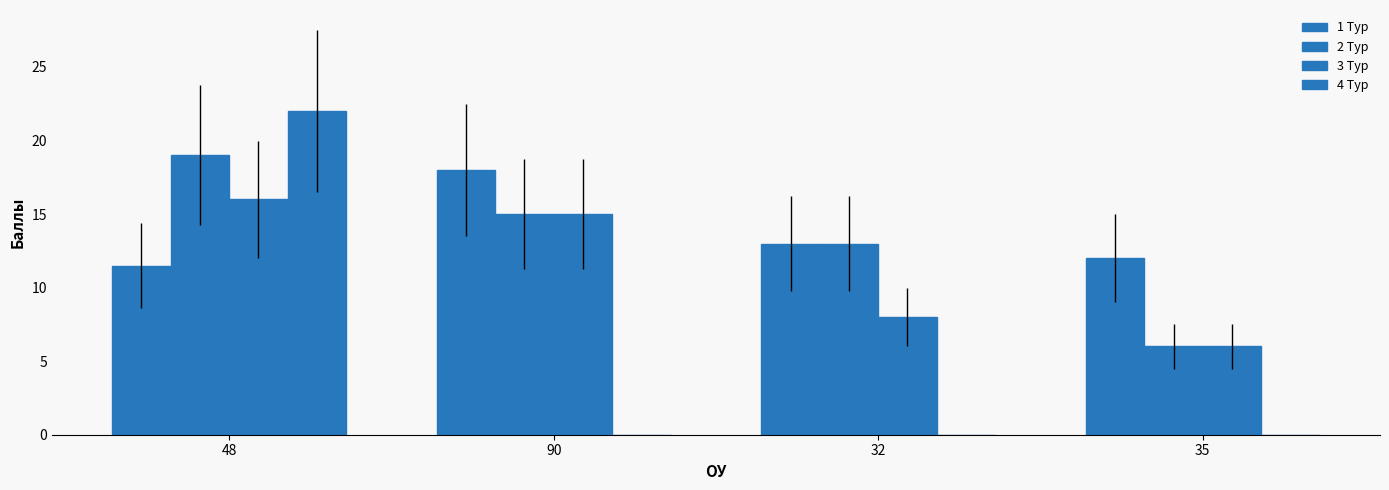

Count the number of categories in the chart.

4